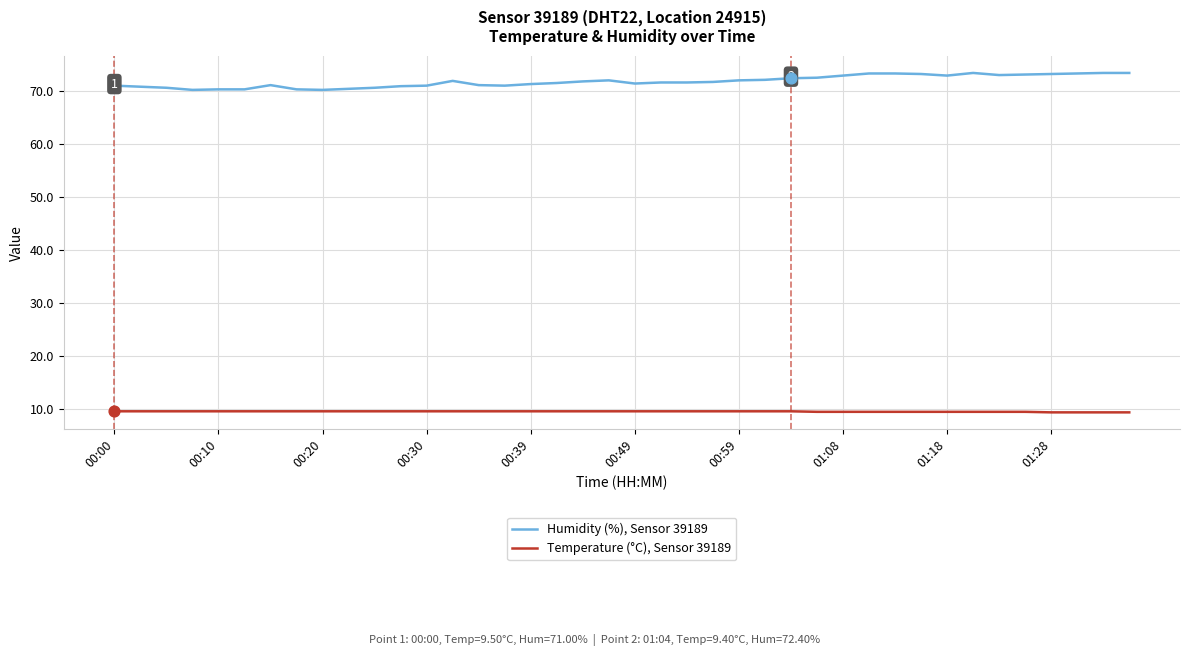

At how many categories does at least one series exceed 54?

40